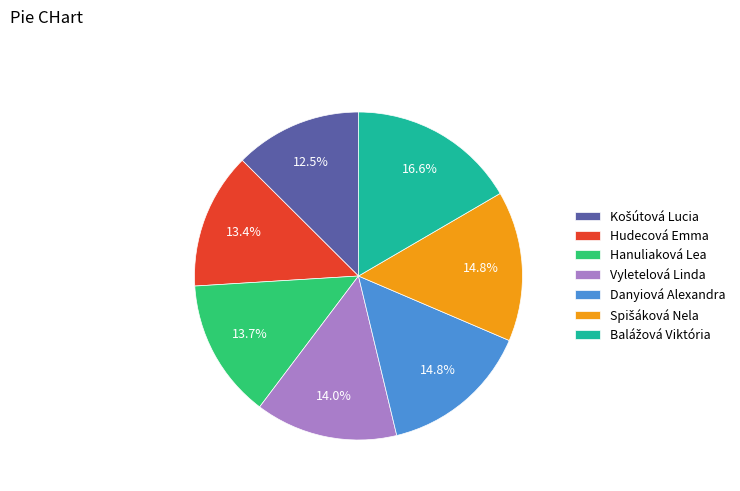

Do Vyletelová Linda and Danyiová Alexandra together represent more than half of the pie?

No